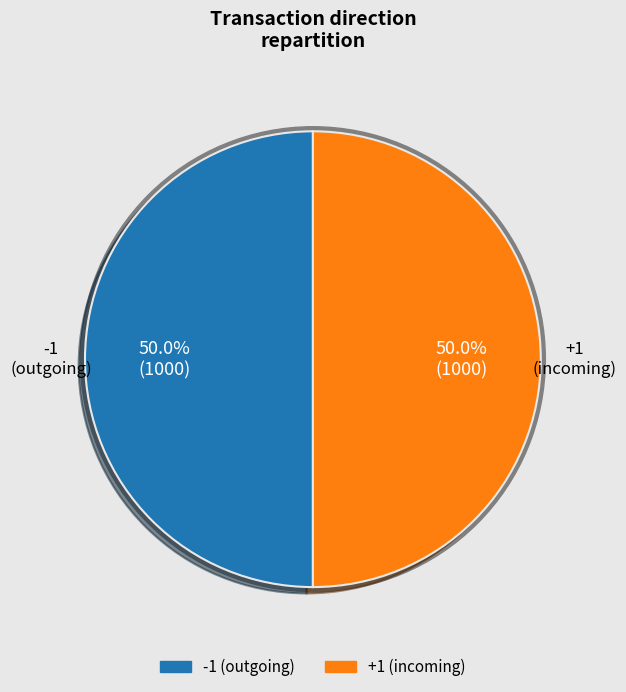

To the nearest percent, what is the average slice percentage?

50%